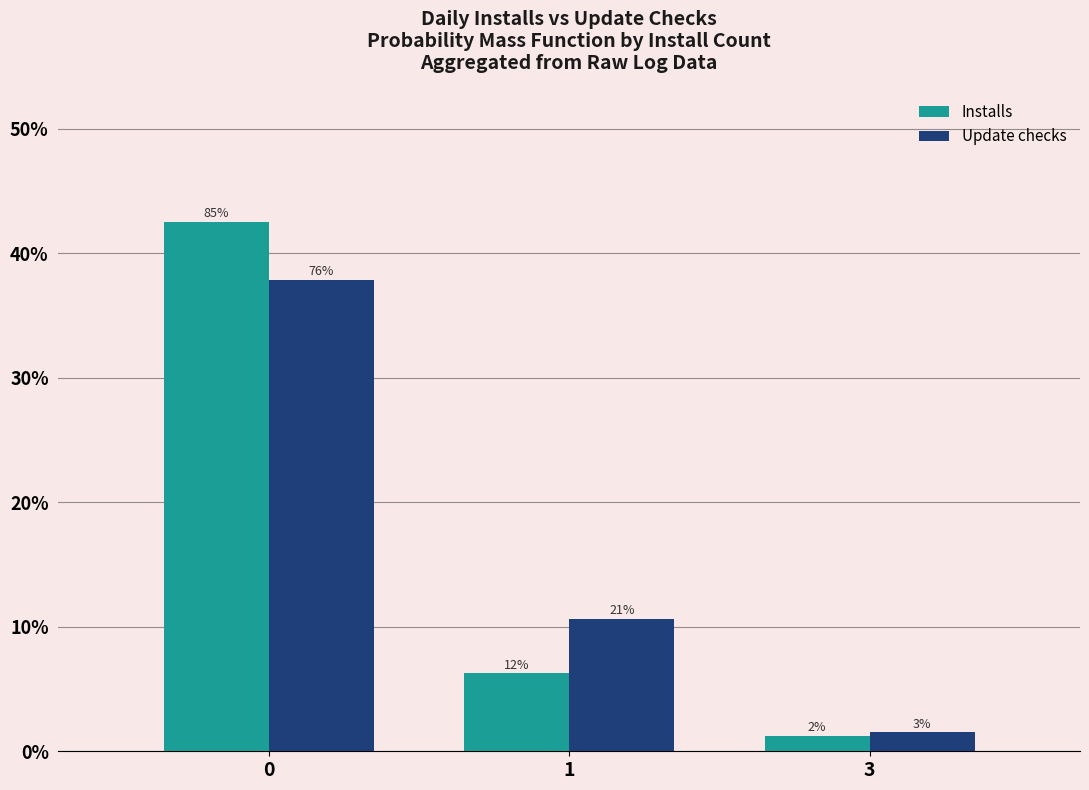

At how many categories does at least one series exceed 4?

2